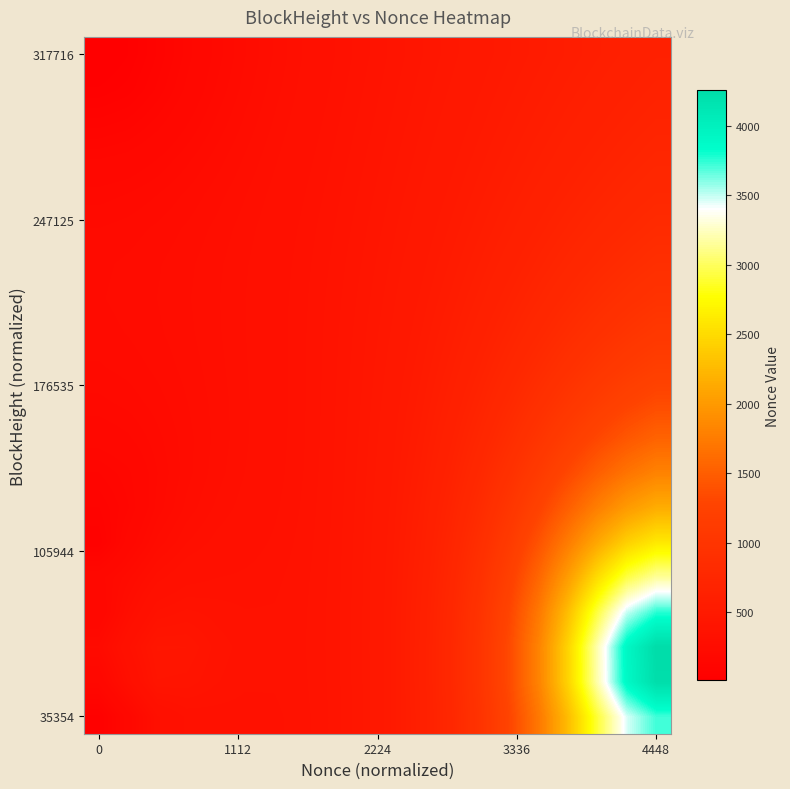

What is the smallest value displayed?

10.0